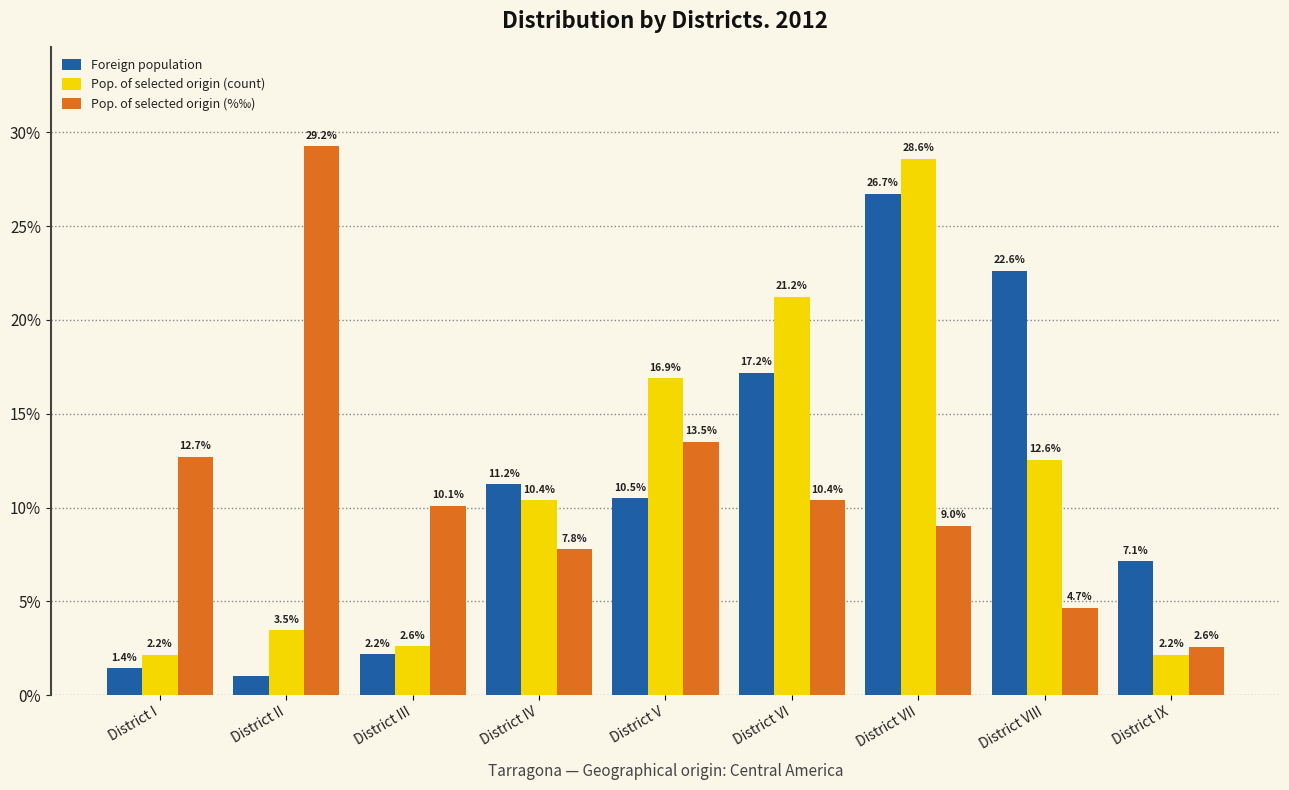

The Pop. of selected origin (count) series shows 28.6 at District VII. True or false?

True